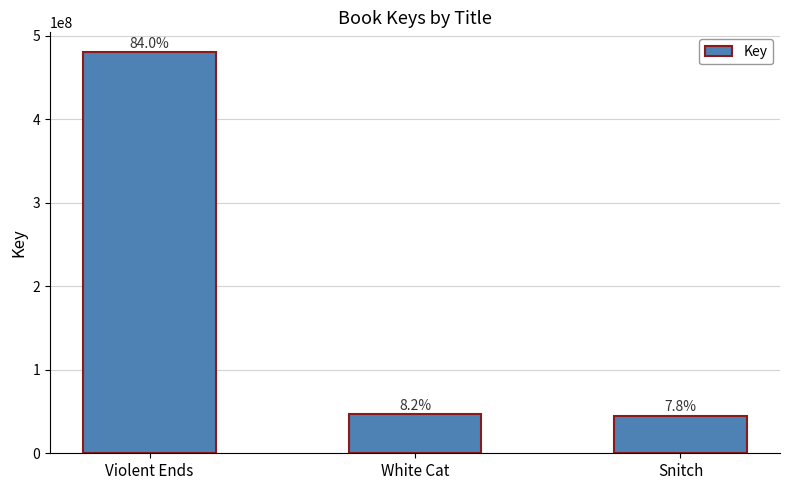

Are the bars horizontal?

No